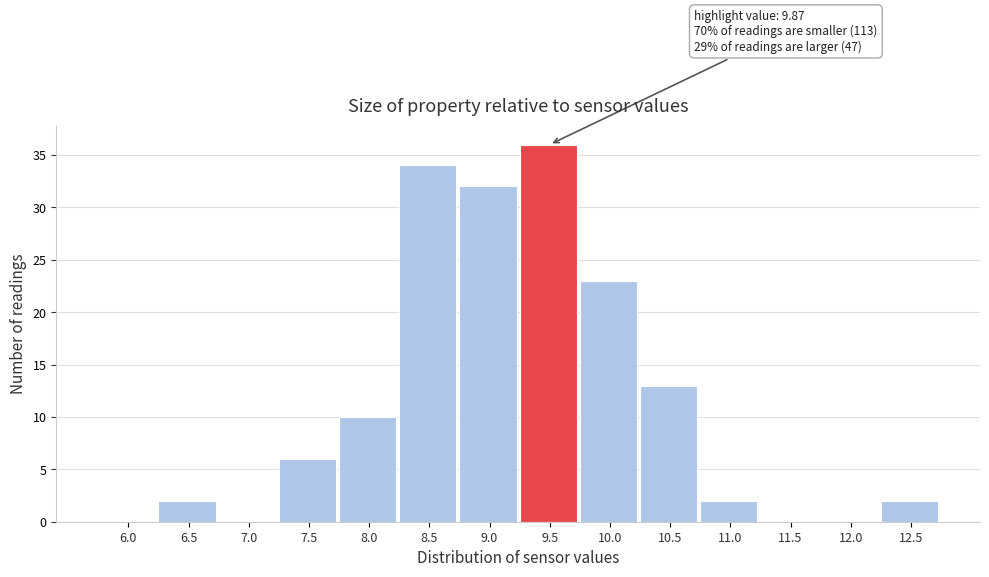

Reading left to right, extract all data points from this chart.

6.0=0	6.5=2	7.0=0	7.5=6	8.0=10	8.5=34	9.0=32	9.5=36	10.0=23	10.5=13	11.0=2	11.5=0	12.0=0	12.5=2